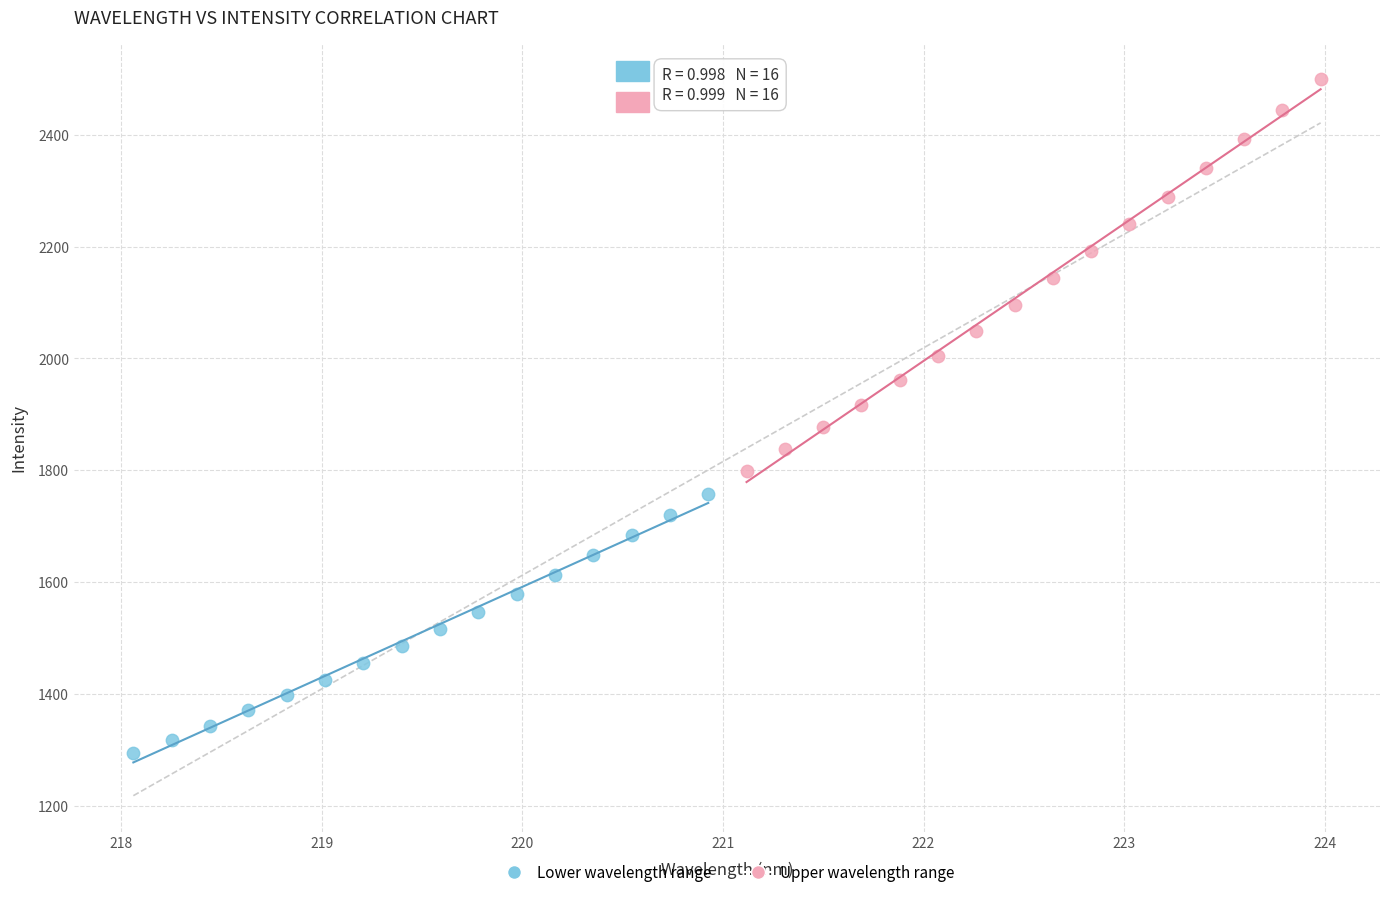

Which series has the widest spread of Y values?

Upper wavelength range